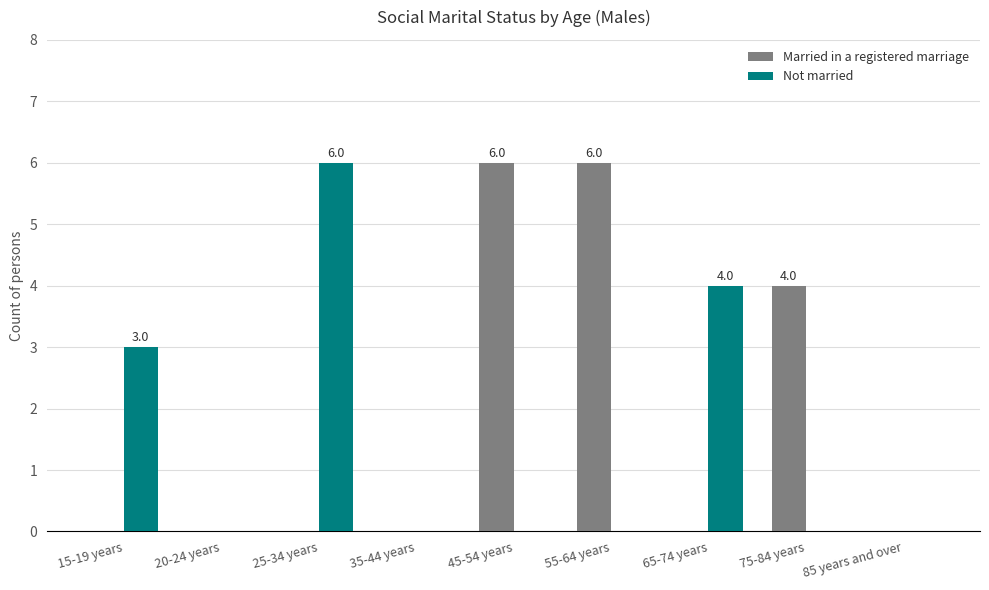

What is the sum of all Not married values?

13